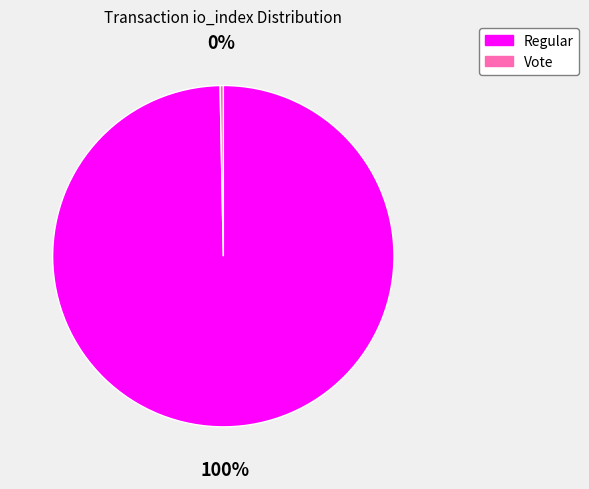

Which slice represents more than half of the pie?

Regular